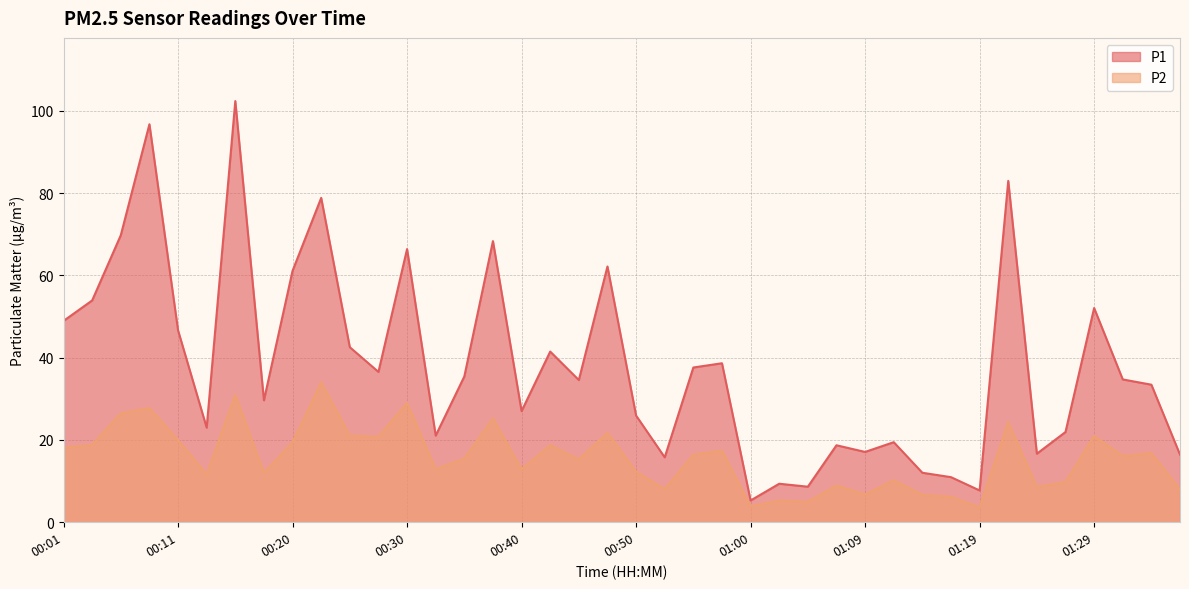

At 00:06, list the series in order from smallest to largest.

P2, P1